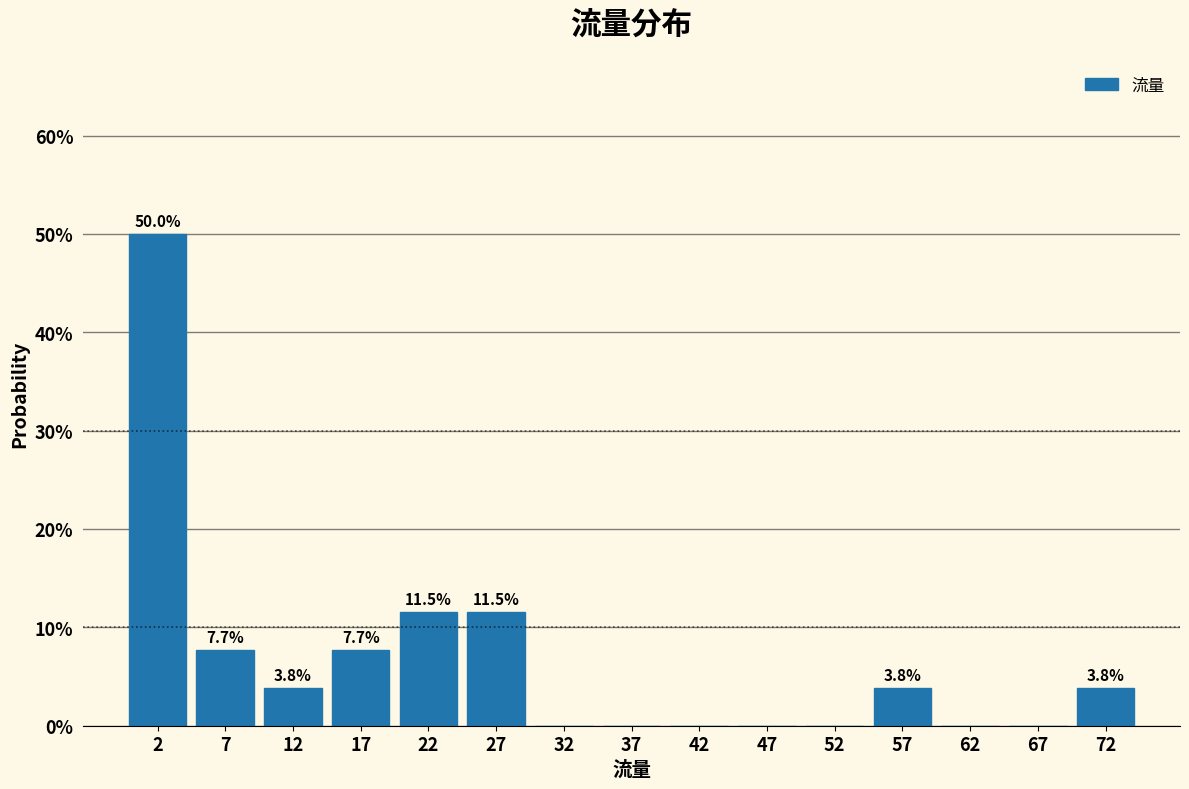

Which range on the x-axis has the tallest bar?

0 to 5